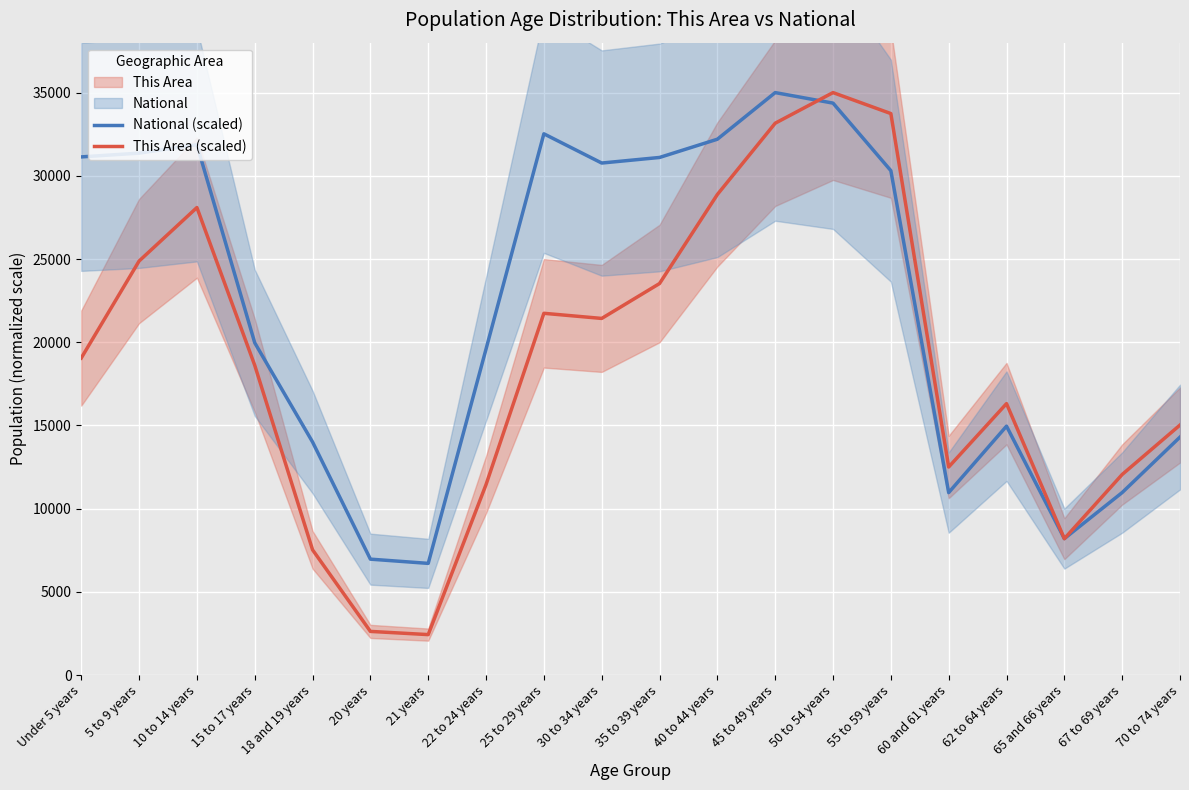

What is the average value of the This Area (scaled) series?

18810.7